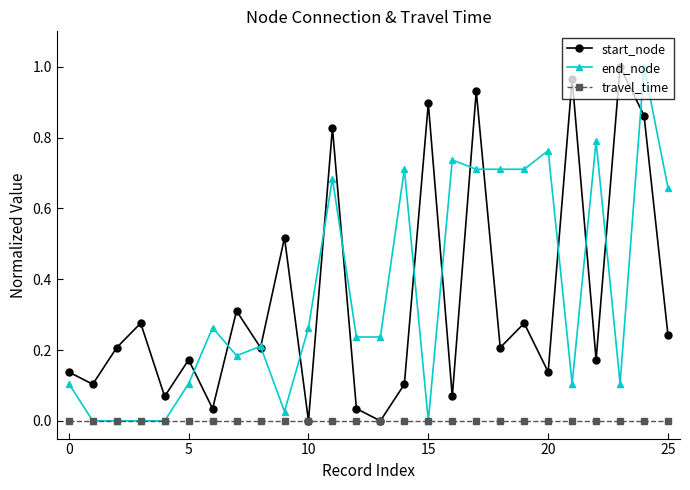

True or false: start_node and travel_time cross at least once.

False